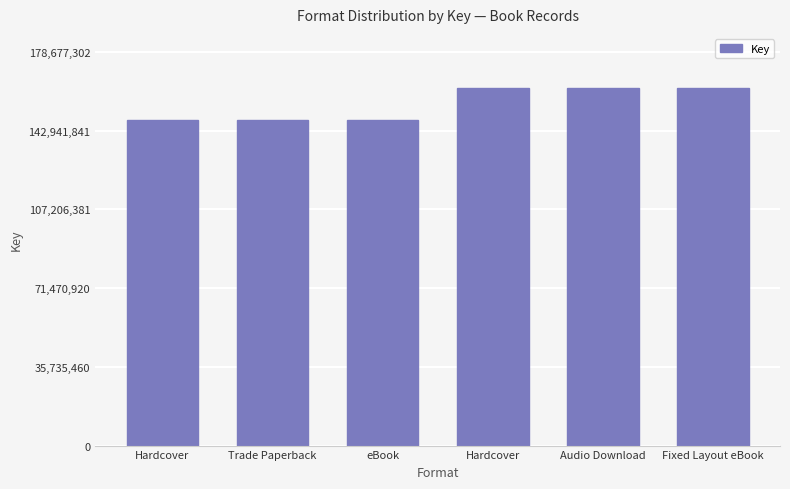

Rank the categories by value from lowest to highest.

Hardcover, Trade Paperback, eBook, Hardcover, Audio Download, Fixed Layout eBook